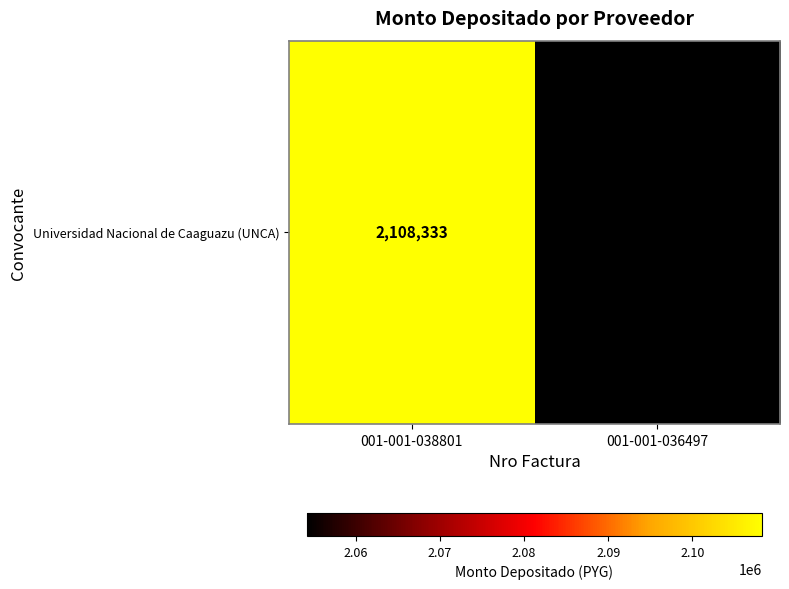

Rank the categories by value from lowest to highest.

001-001-036497, 001-001-038801